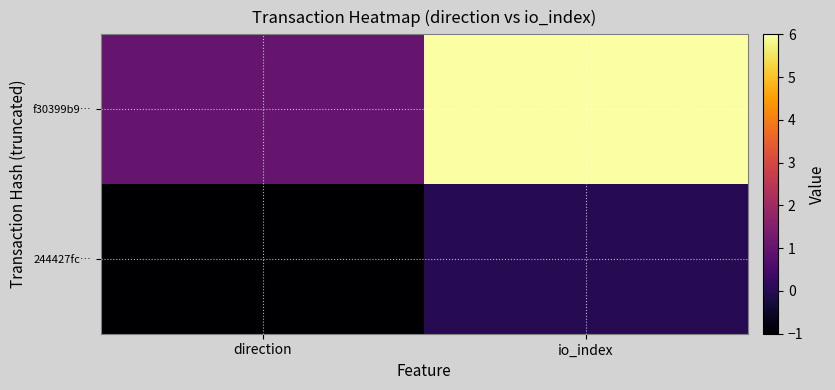

Which label corresponds to the smallest value in the chart?

direction